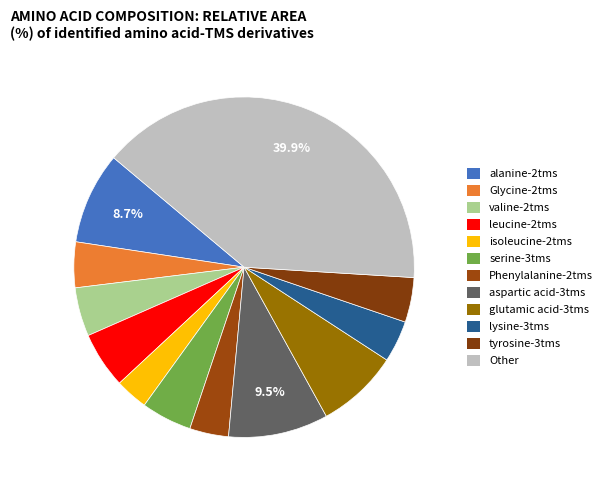

Rank the categories by value from highest to lowest.

Other, aspartic acid-3tms, alanine-2tms, glutamic acid-3tms, leucine-2tms, serine-3tms, valine-2tms, Glycine-2tms, tyrosine-3tms, lysine-3tms, Phenylalanine-2tms, isoleucine-2tms